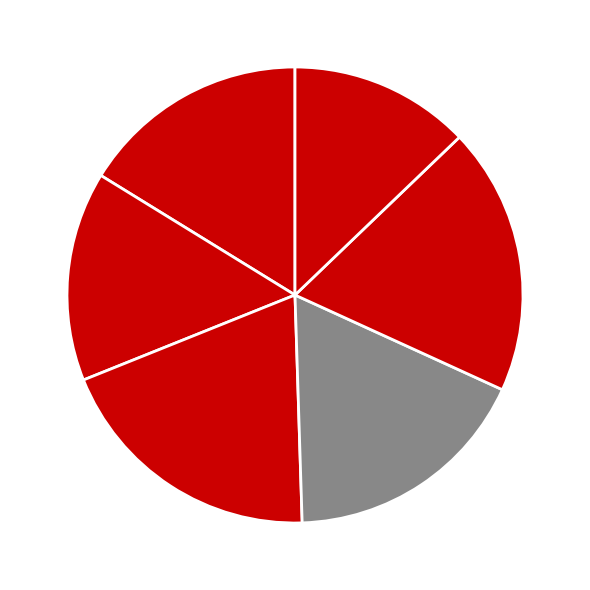

To the nearest percent, what is the average slice percentage?

17%